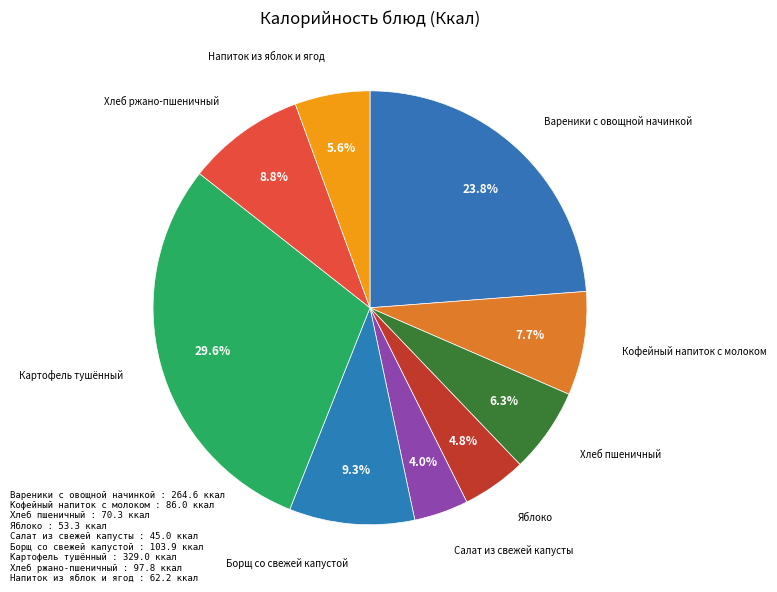

Does Хлеб пшеничный account for over 50% of the chart?

No